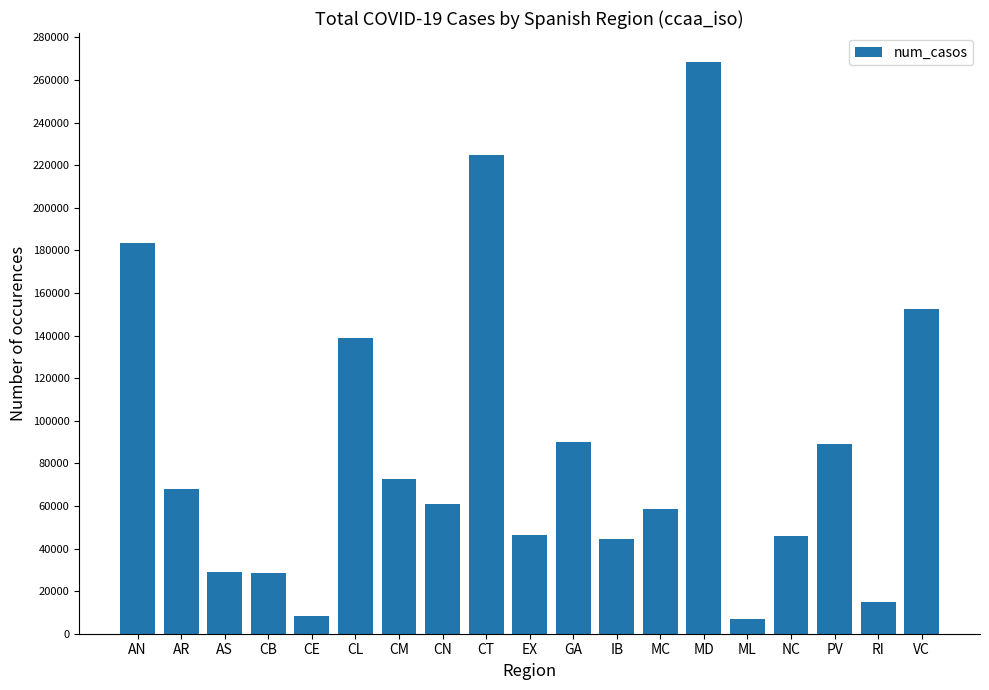

Are the bars horizontal?

No